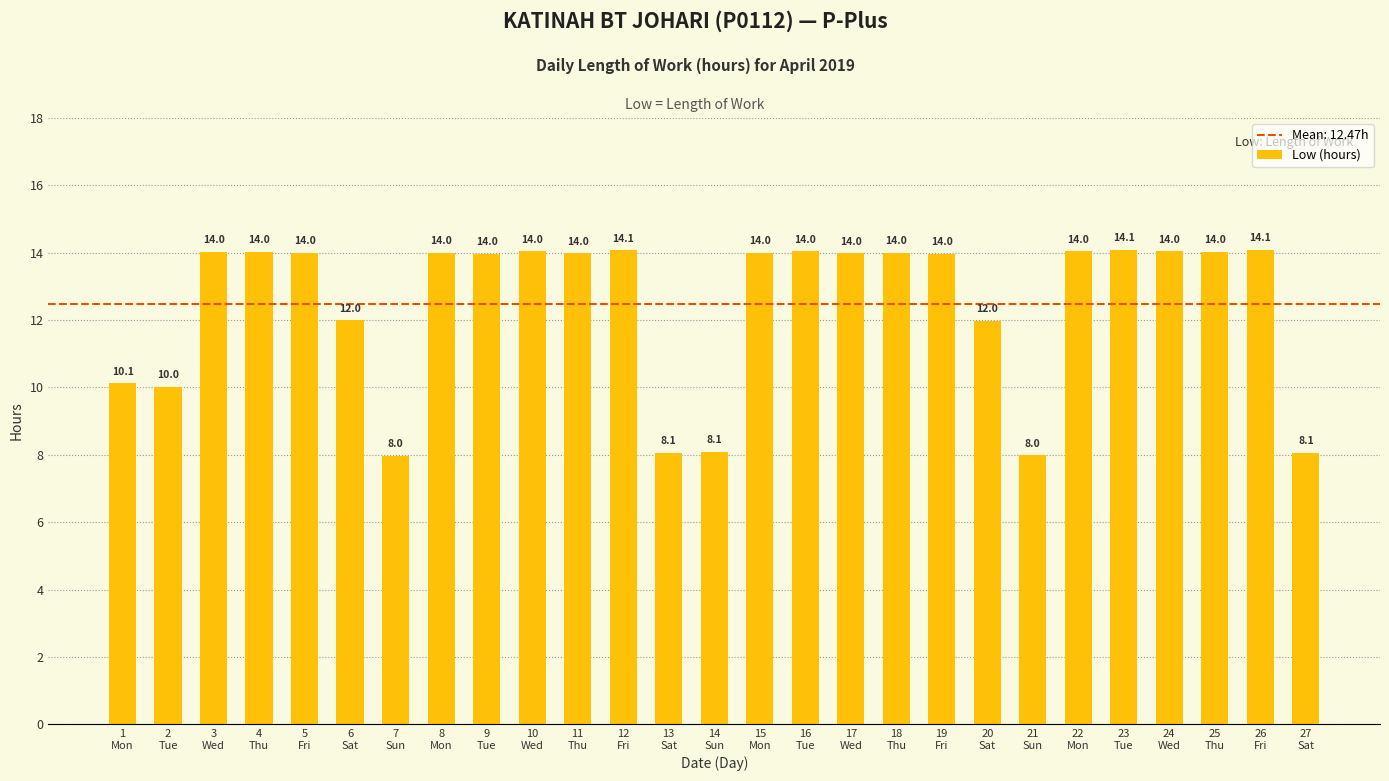

Reading right to left, transcribe all the data shown in this chart.

8.1	14.1	14.0	14.0	14.1	14.0	8.0	12.0	14.0	14.0	14.0	14.0	14.0	8.1	8.1	14.1	14.0	14.0	14.0	14.0	8.0	12.0	14.0	14.0	14.0	10.0	10.1